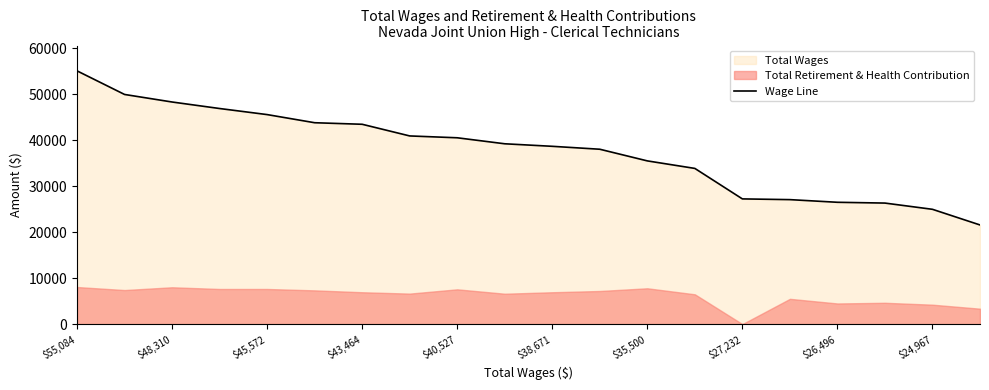

Does the chart have visible grid lines?

No